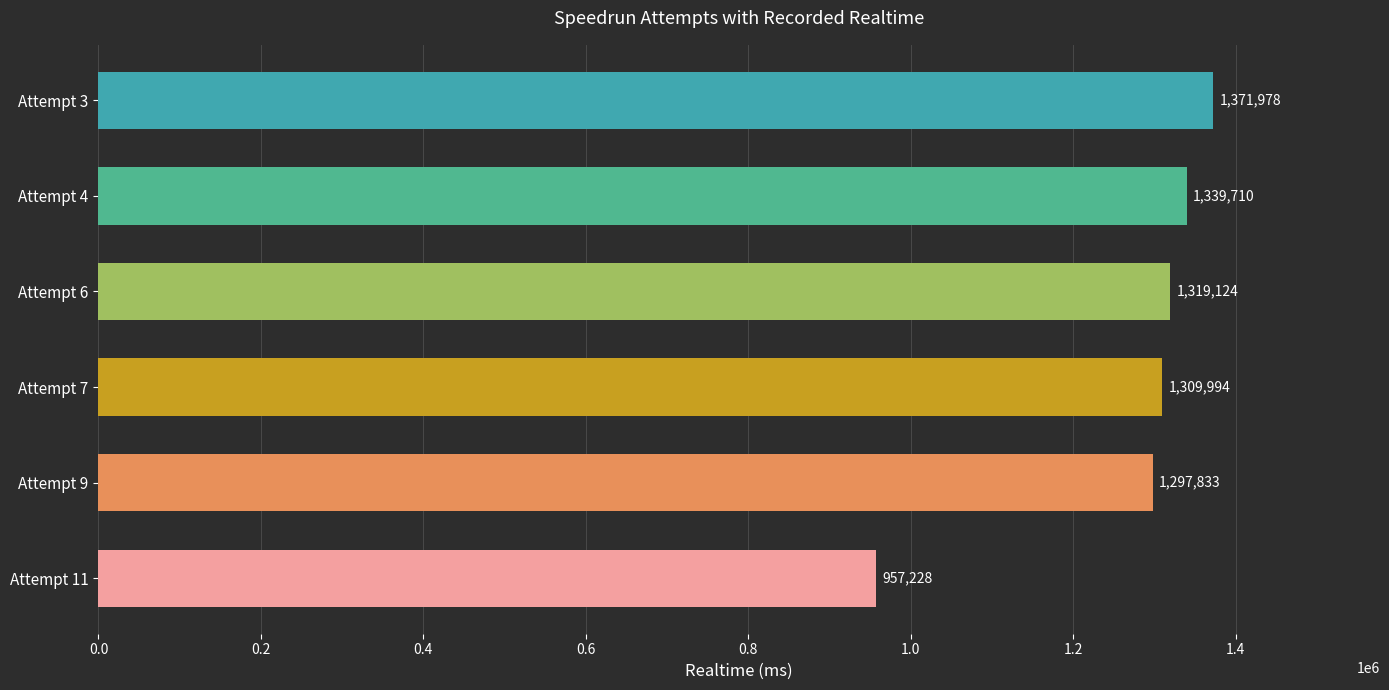

Where is the data nearest to the value 1164603?

Attempt 9